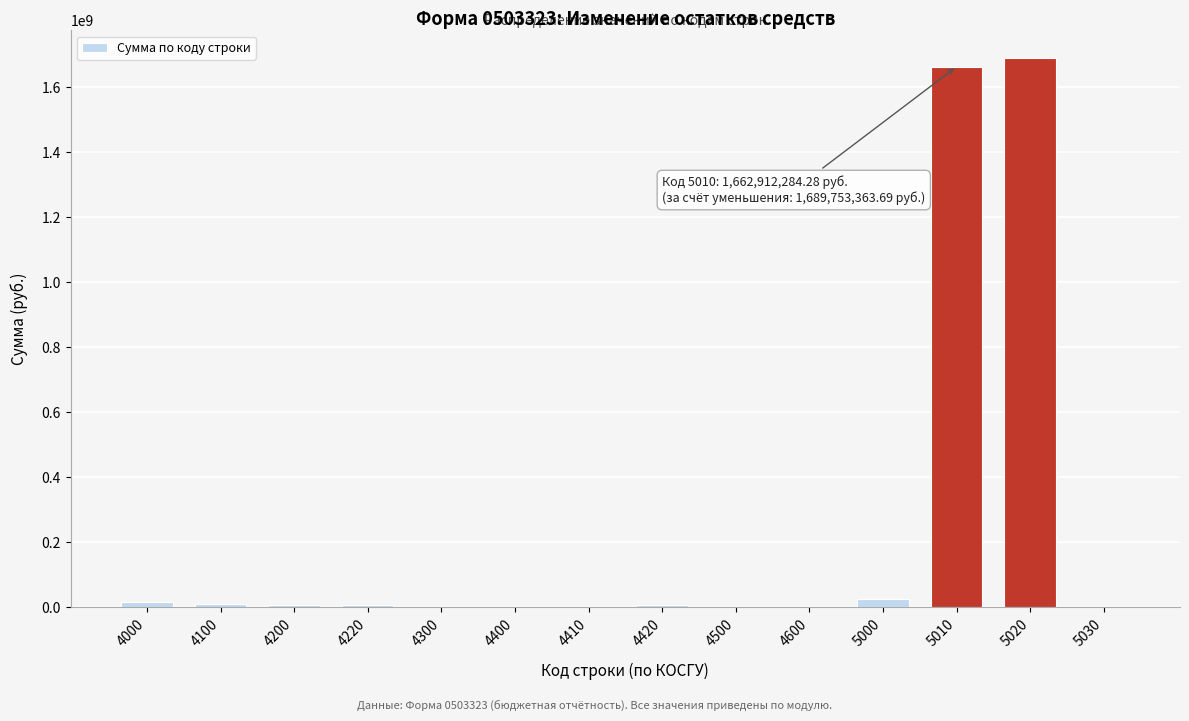

Is it true that the value at 5030 is 0.0?

True